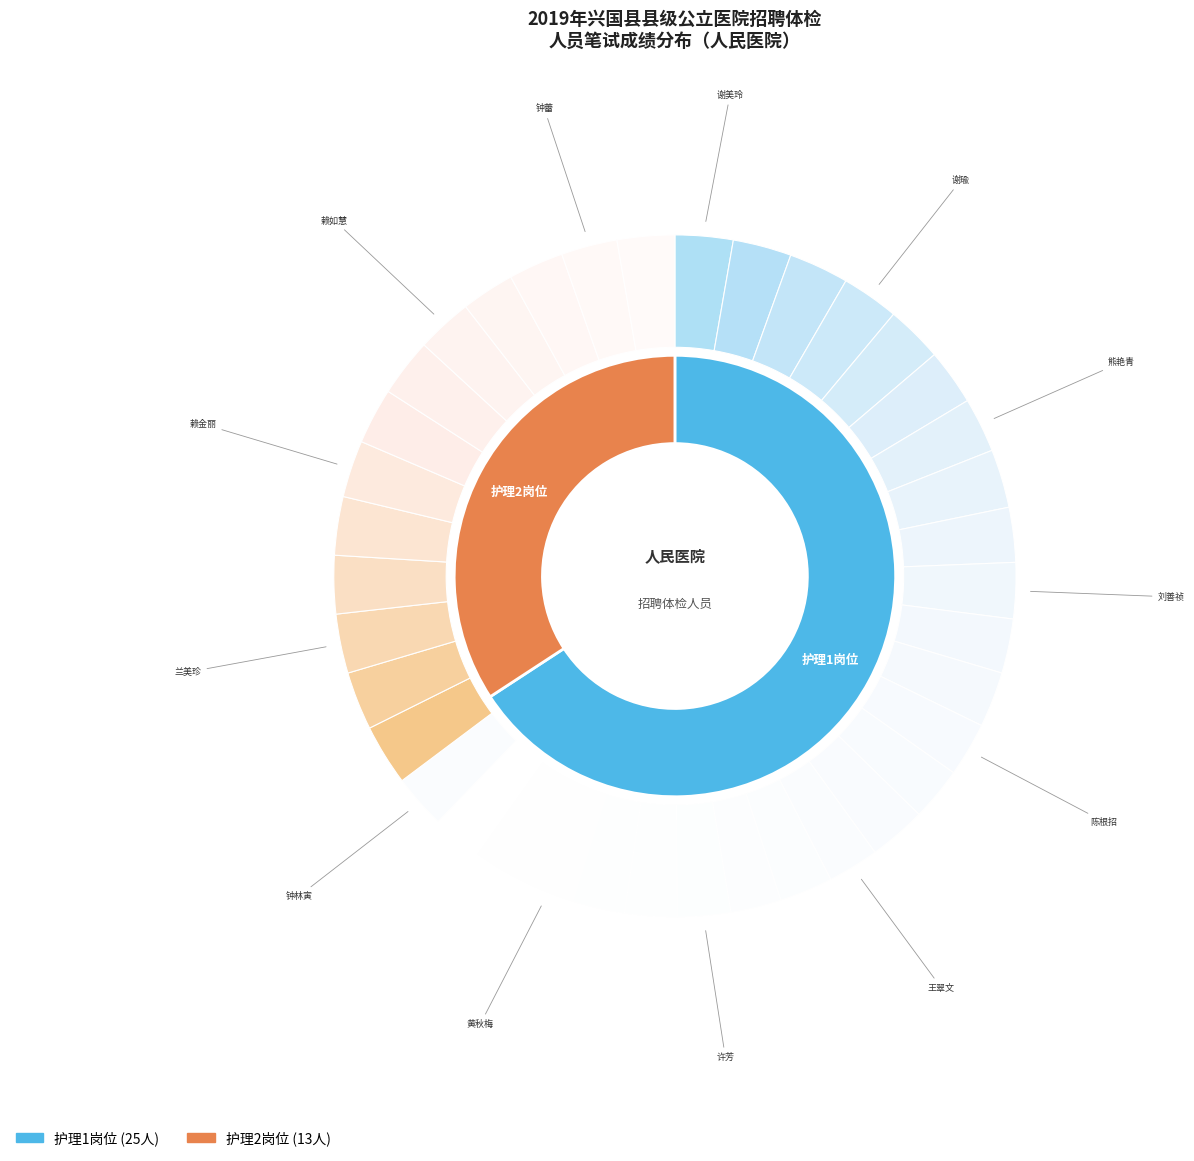

Is 护理1-谢美玲 the majority of the pie?

No